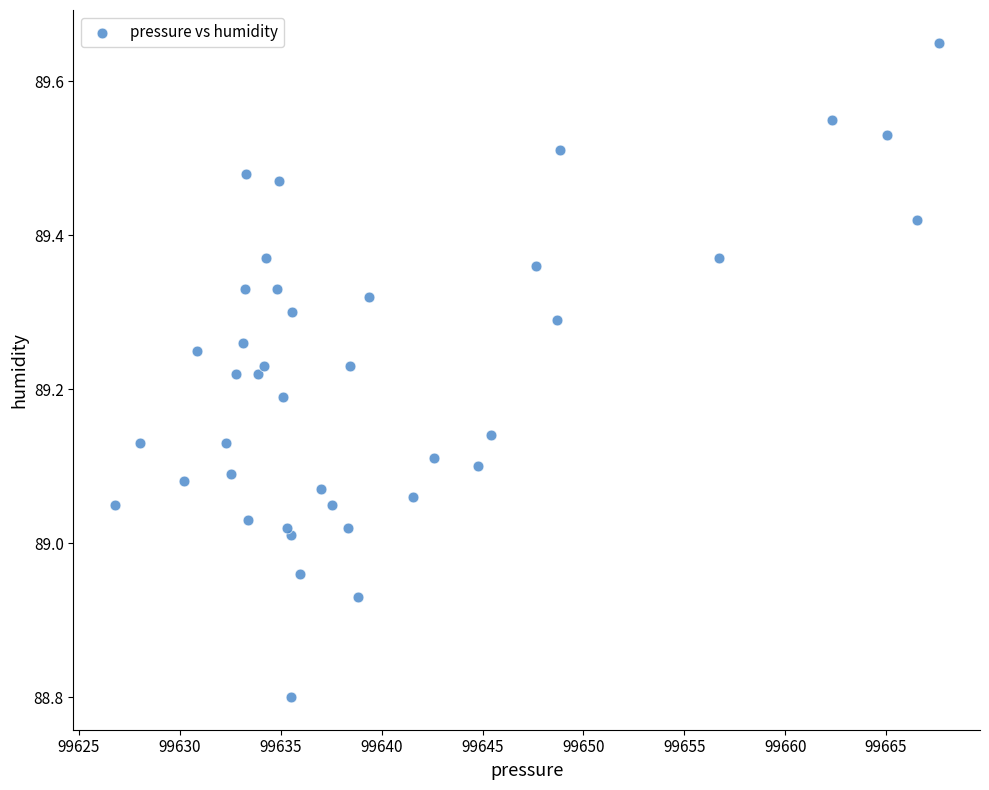

What is the range of X values (max minus min)?

40.8